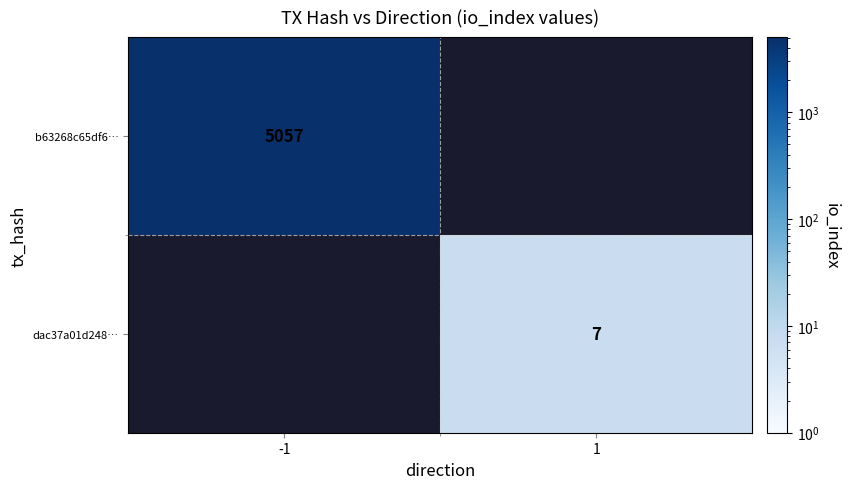

True or false: dac37a01d248… has a value of 7 at 1.

True